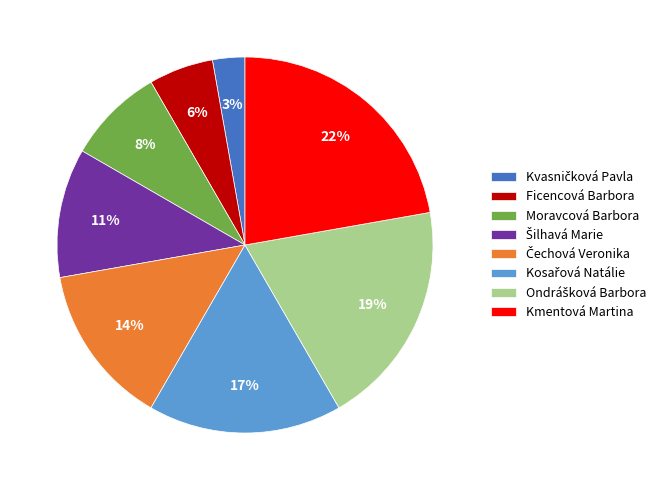

Is there any slice that represents more than half of the pie?

No